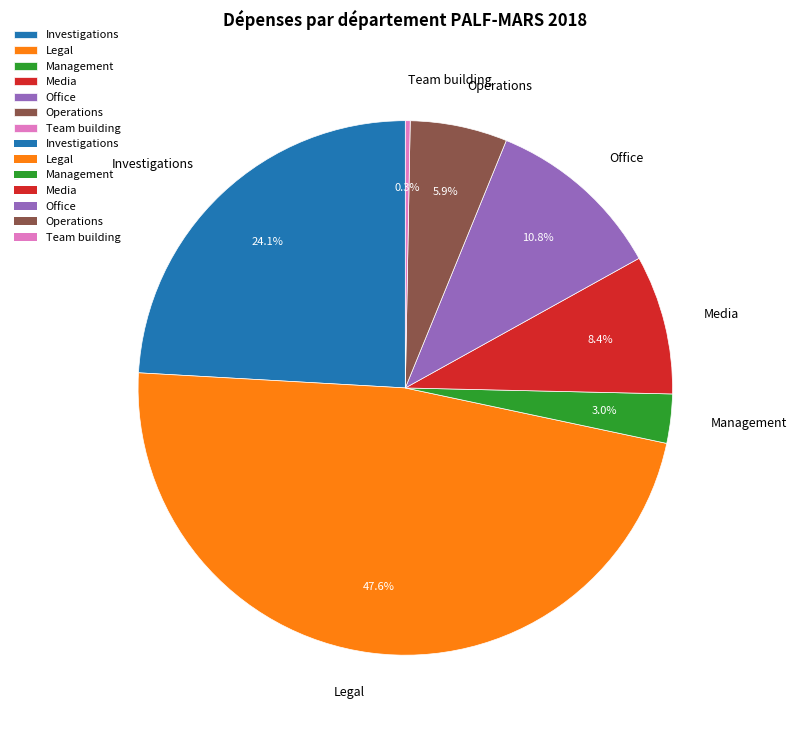

Approximately how many times larger is the value at Investigations compared to Team building?

82.4